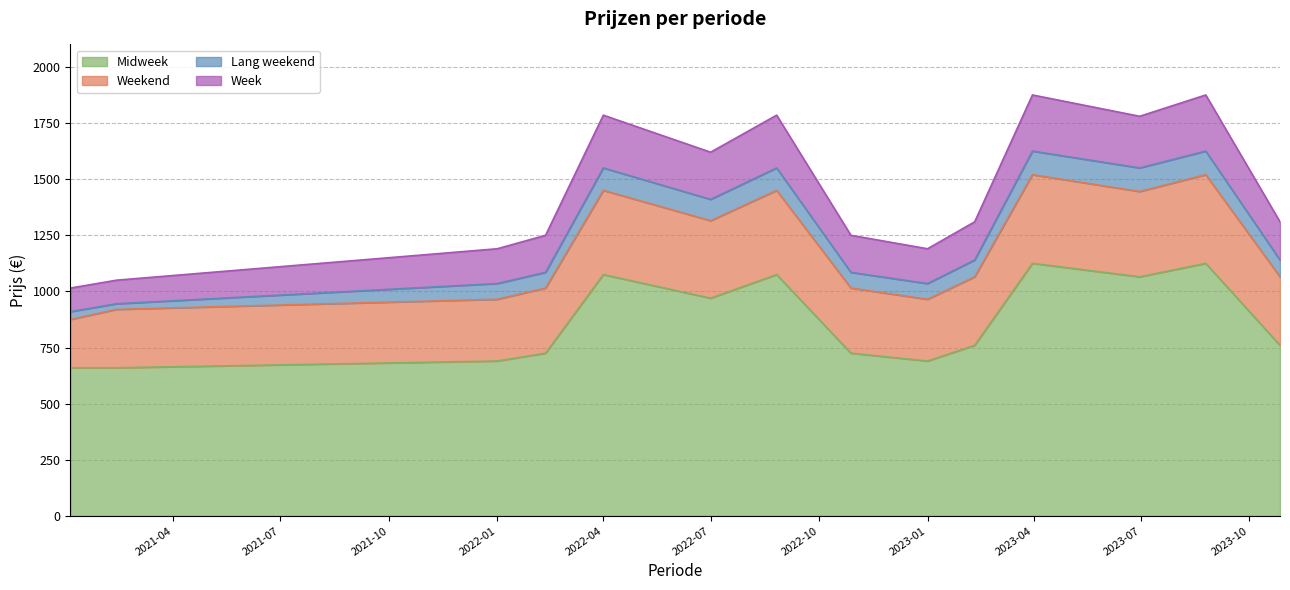

At how many categories does at least one series exceed 864?

14